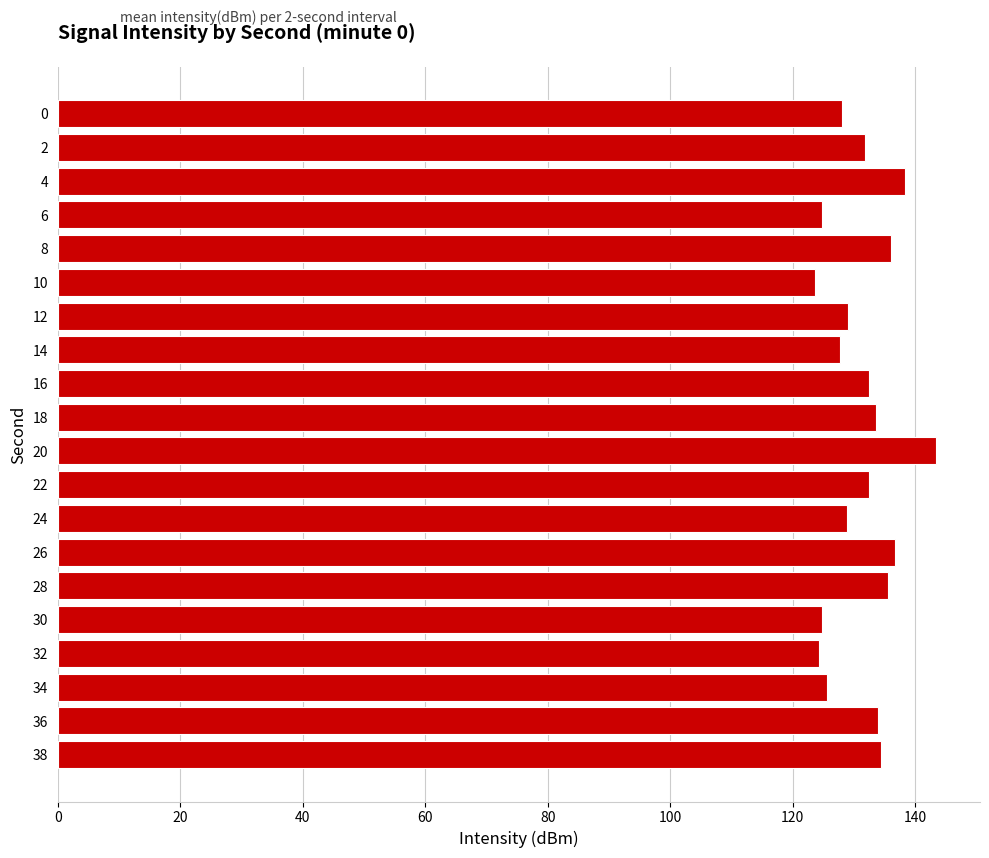

What is the value of the 1st bar from the top?

128.1